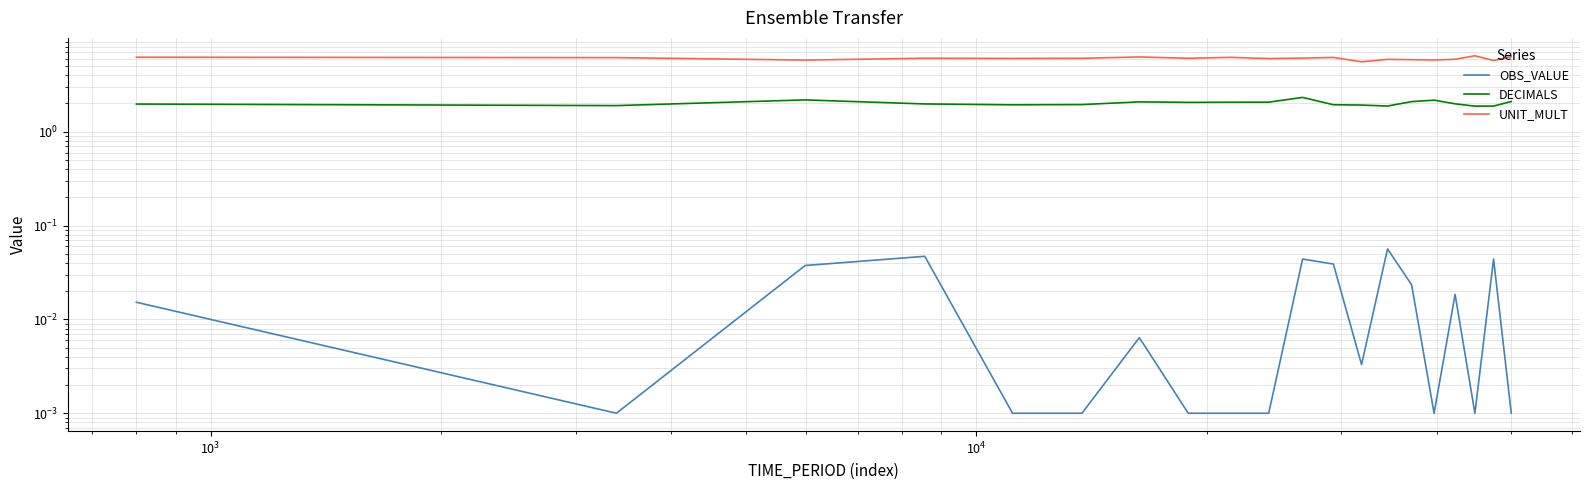

True or false: OBS_VALUE has more than 0 points higher than both neighbors.

True